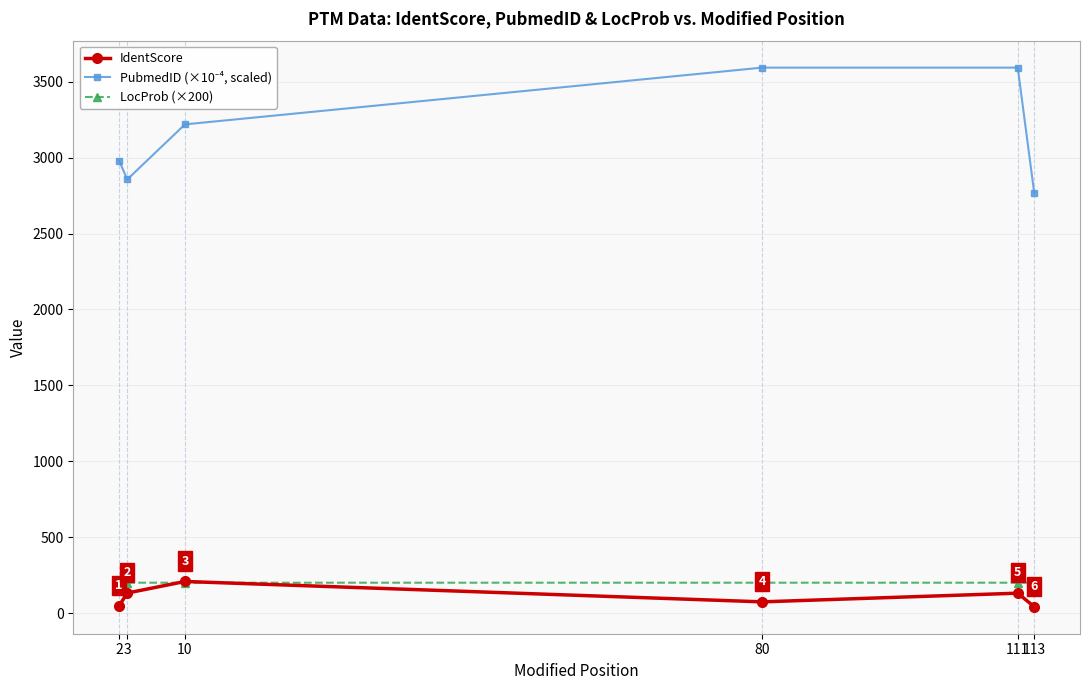

The value of IdentScore at 113 is 73.6. True or false?

False